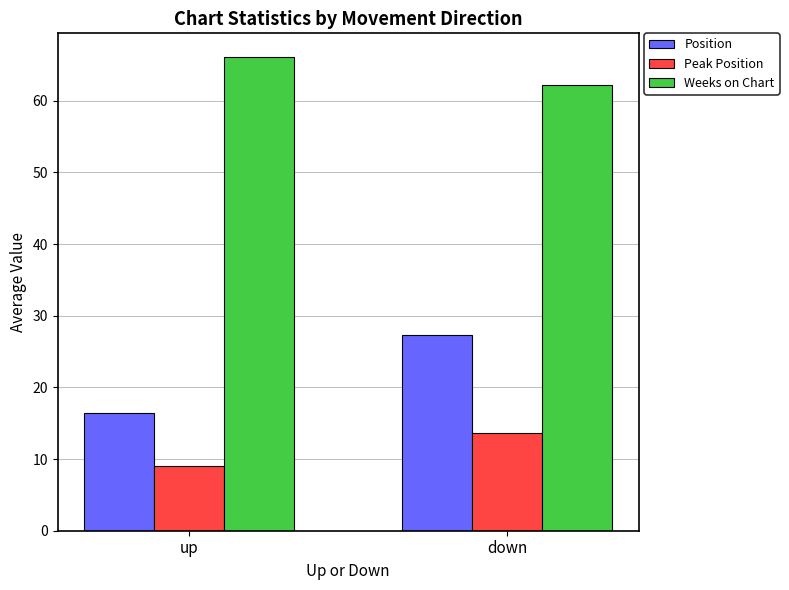

Is it true that Weeks on Chart equals 62.2 at down?

True